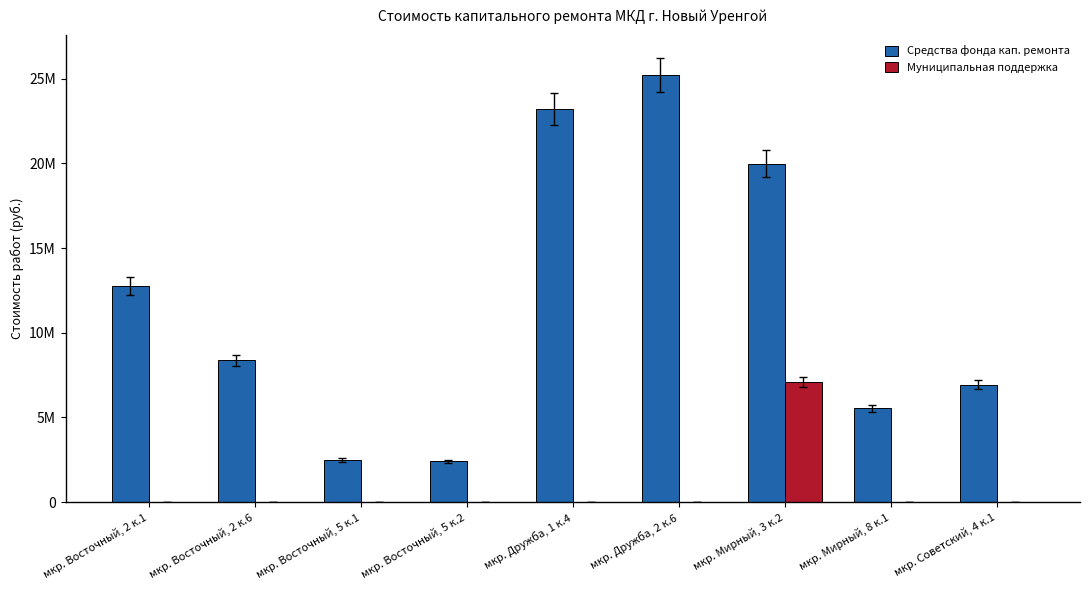

What is the label of the 1st bar from the right?

мкр. Советский, 4 к.1